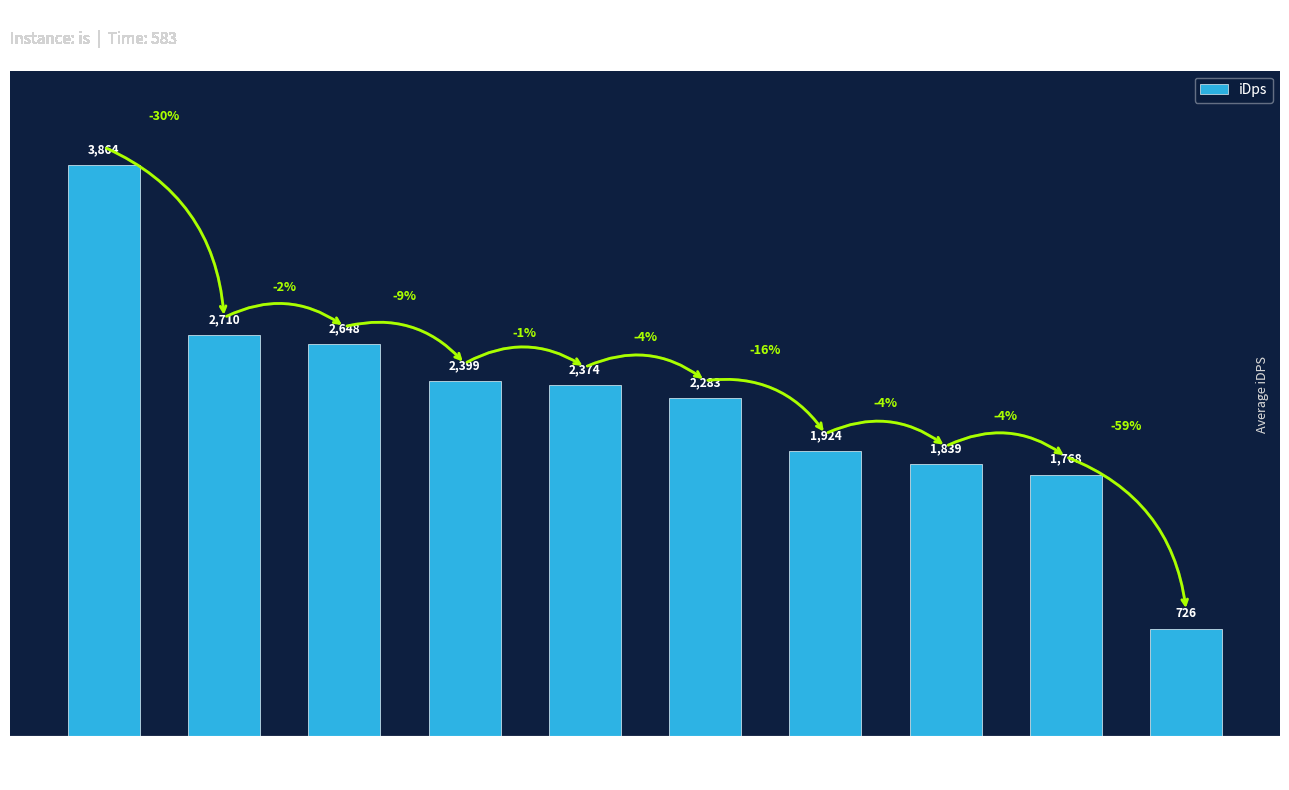

What is the difference between the values at Katasin and Chaneira?

365.0